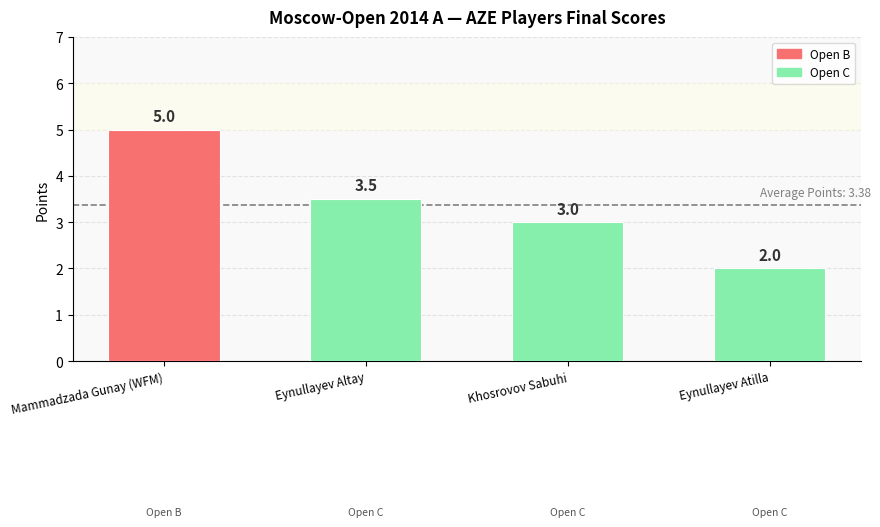

What is the ratio of the value at Khosrovov Sabuhi to the value at Eynullayev Atilla?

1.5